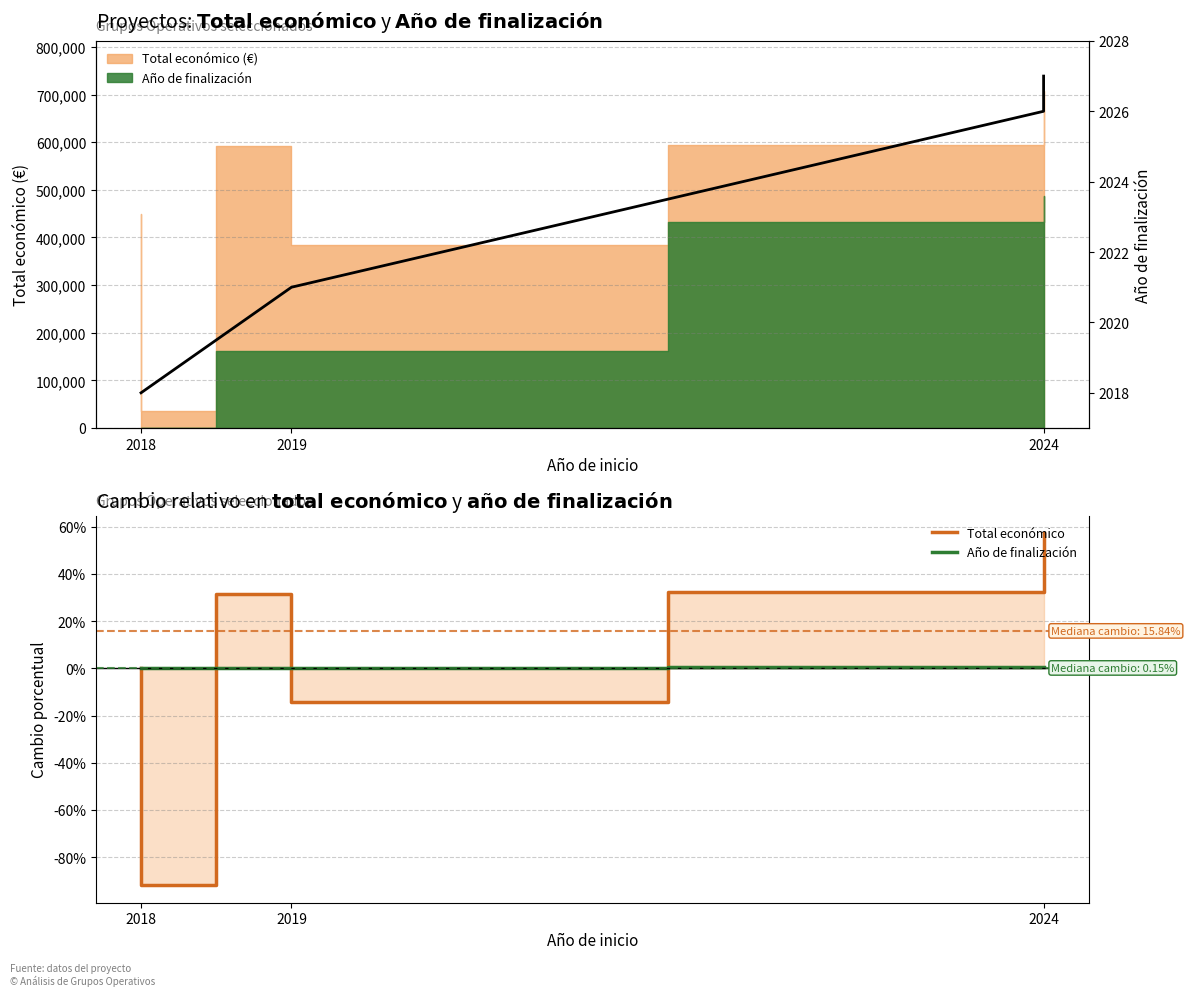

True or false: Total económico and Año de finalización cross at least once.

True